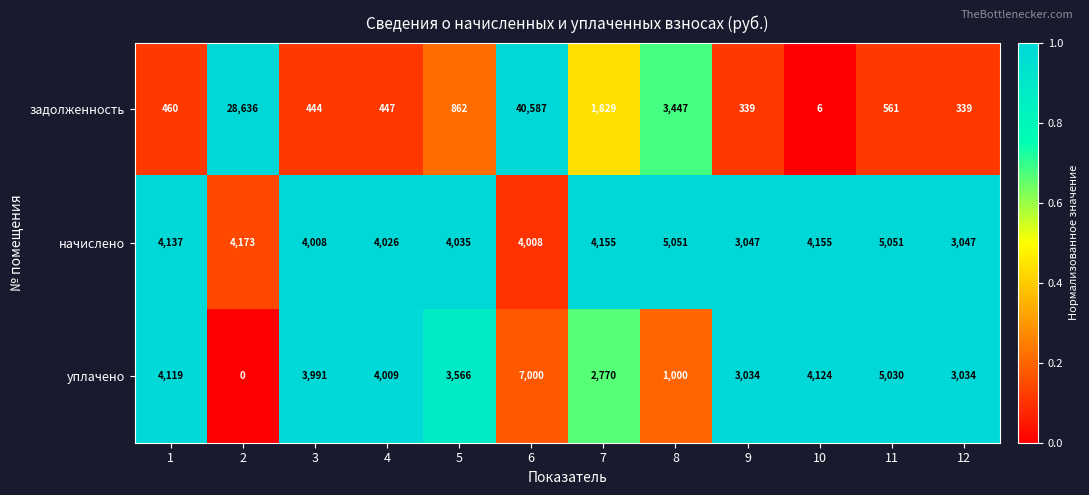

At which label is уплачено closest to 3500?

5